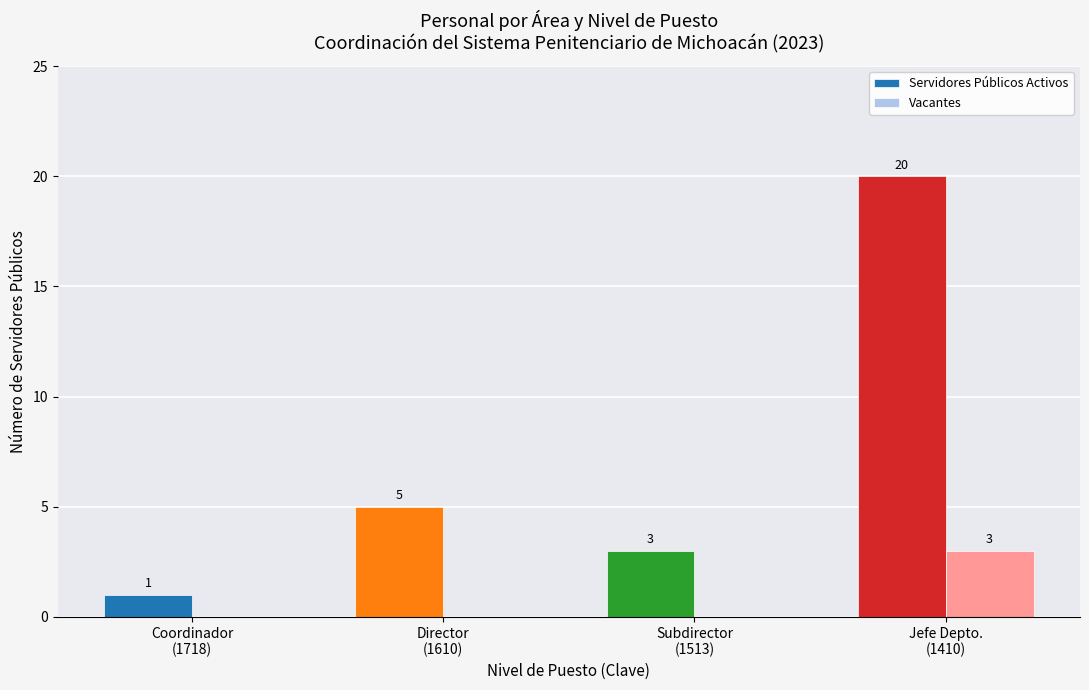

What is the sum of all Vacantes values?

3